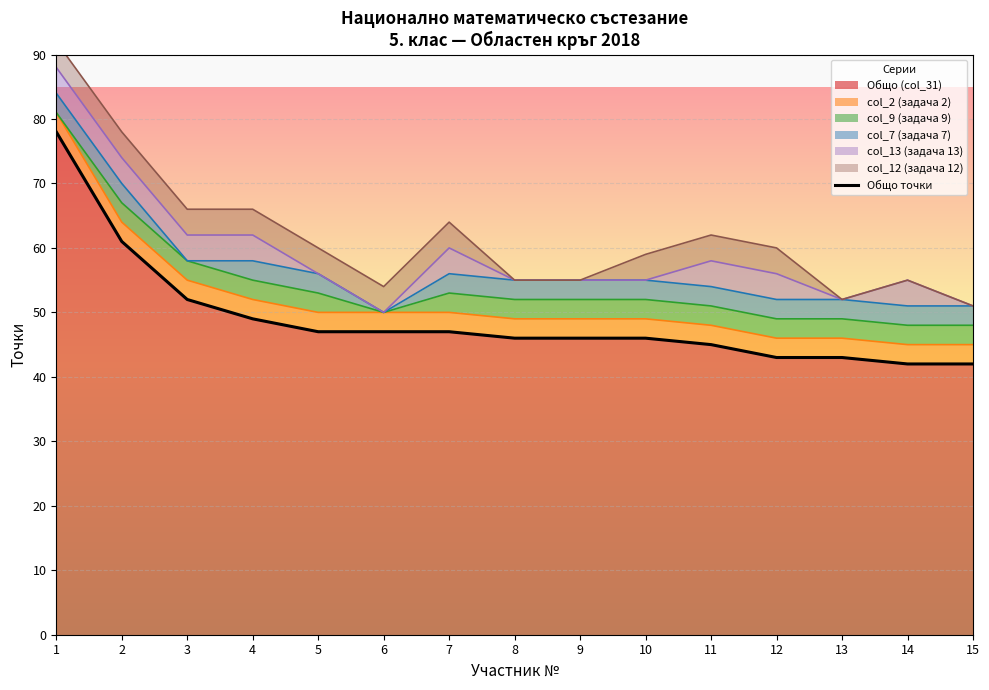

True or false: the data shows 52 at 3.

True